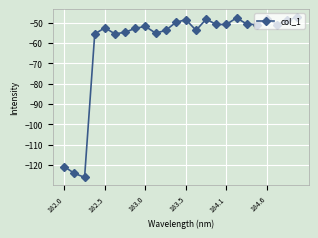

True or false: the data has more than 1 interior local peaks.

True